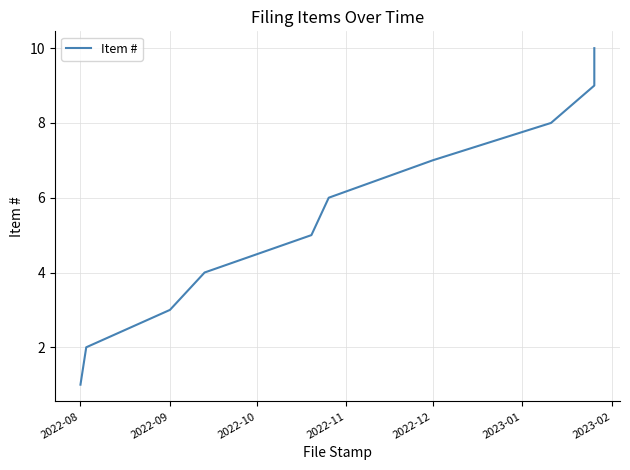

Which has a higher value, 2022-11 or 2022-08?

2022-11